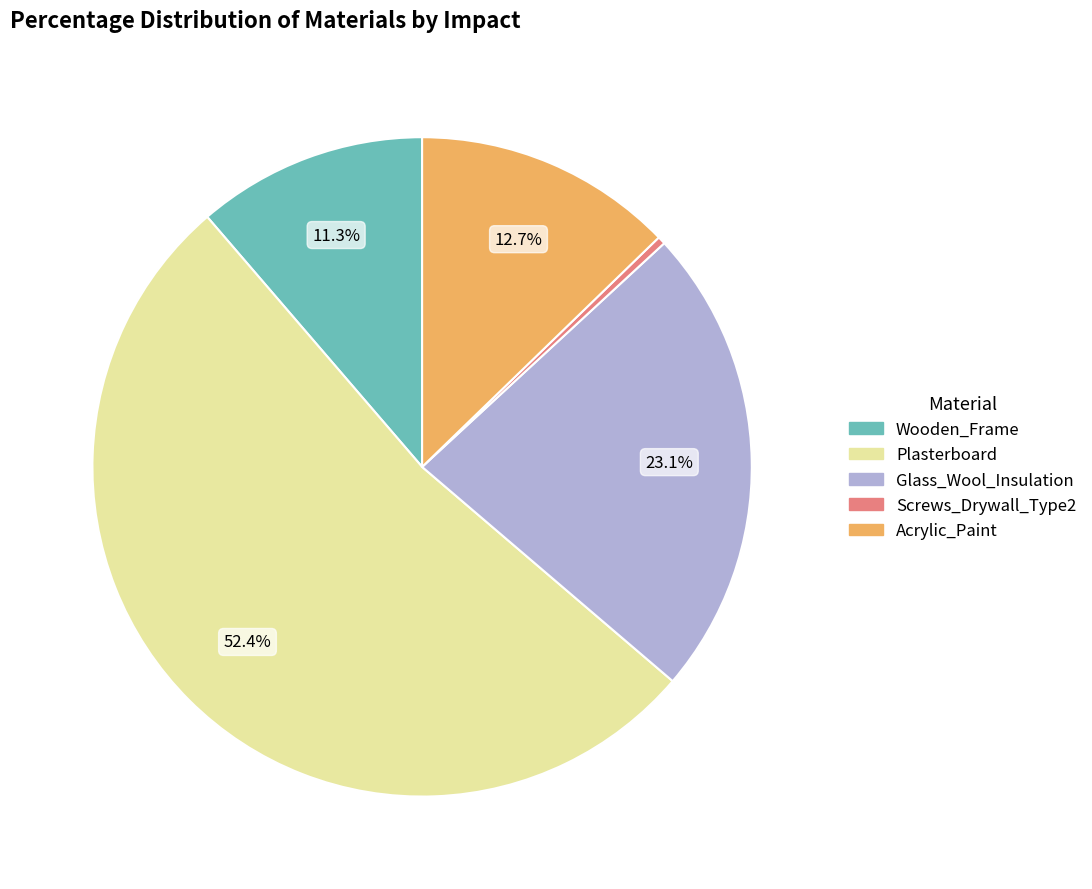

How many segments does this pie chart have?

5